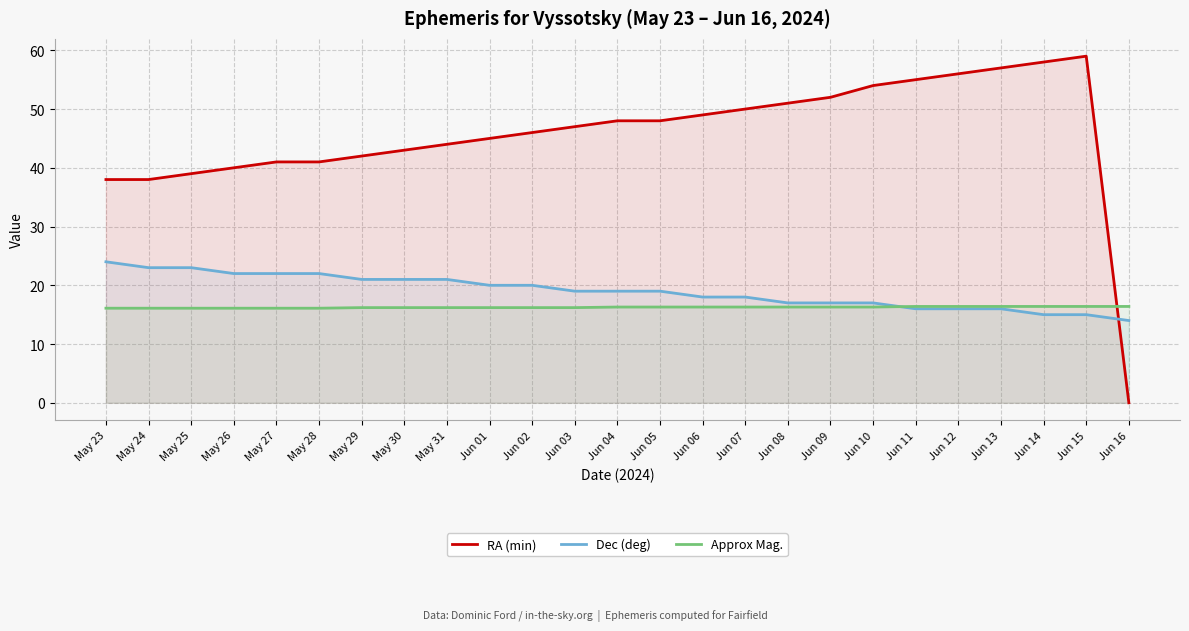

Which series changed the most between May 24 and Jun 06?

RA (min)